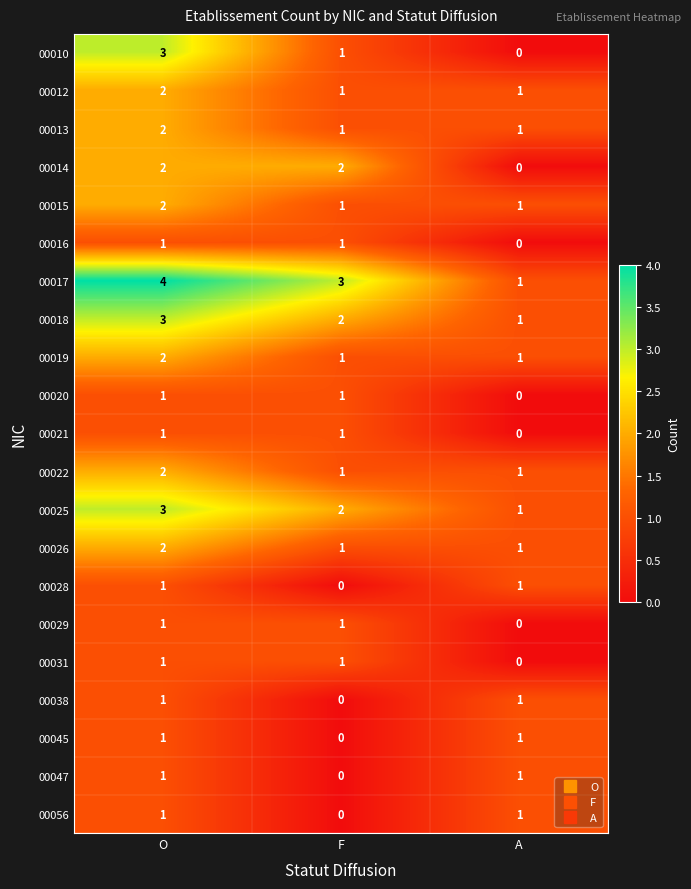

Which series has the largest total across all categories?

00017